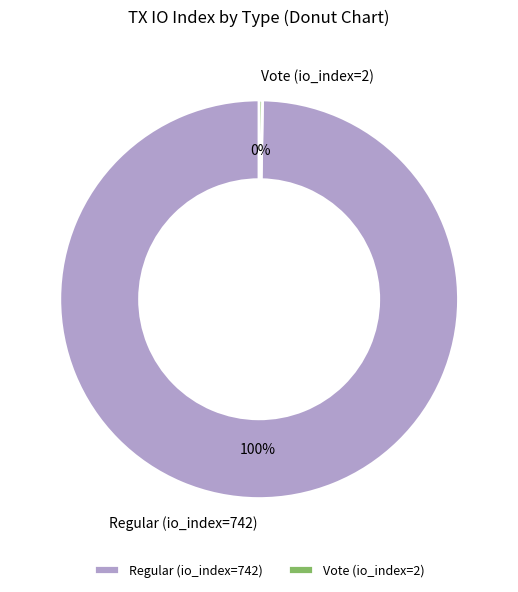

To the nearest percent, what is the average slice percentage?

50%